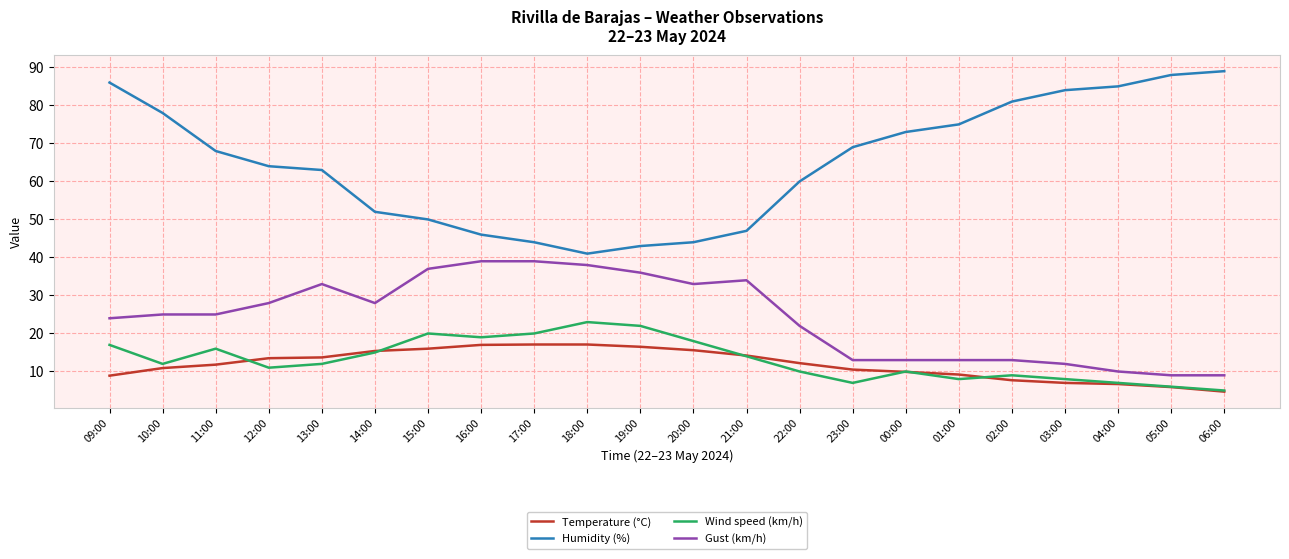

Which label corresponds to the largest value in the chart?

06:00